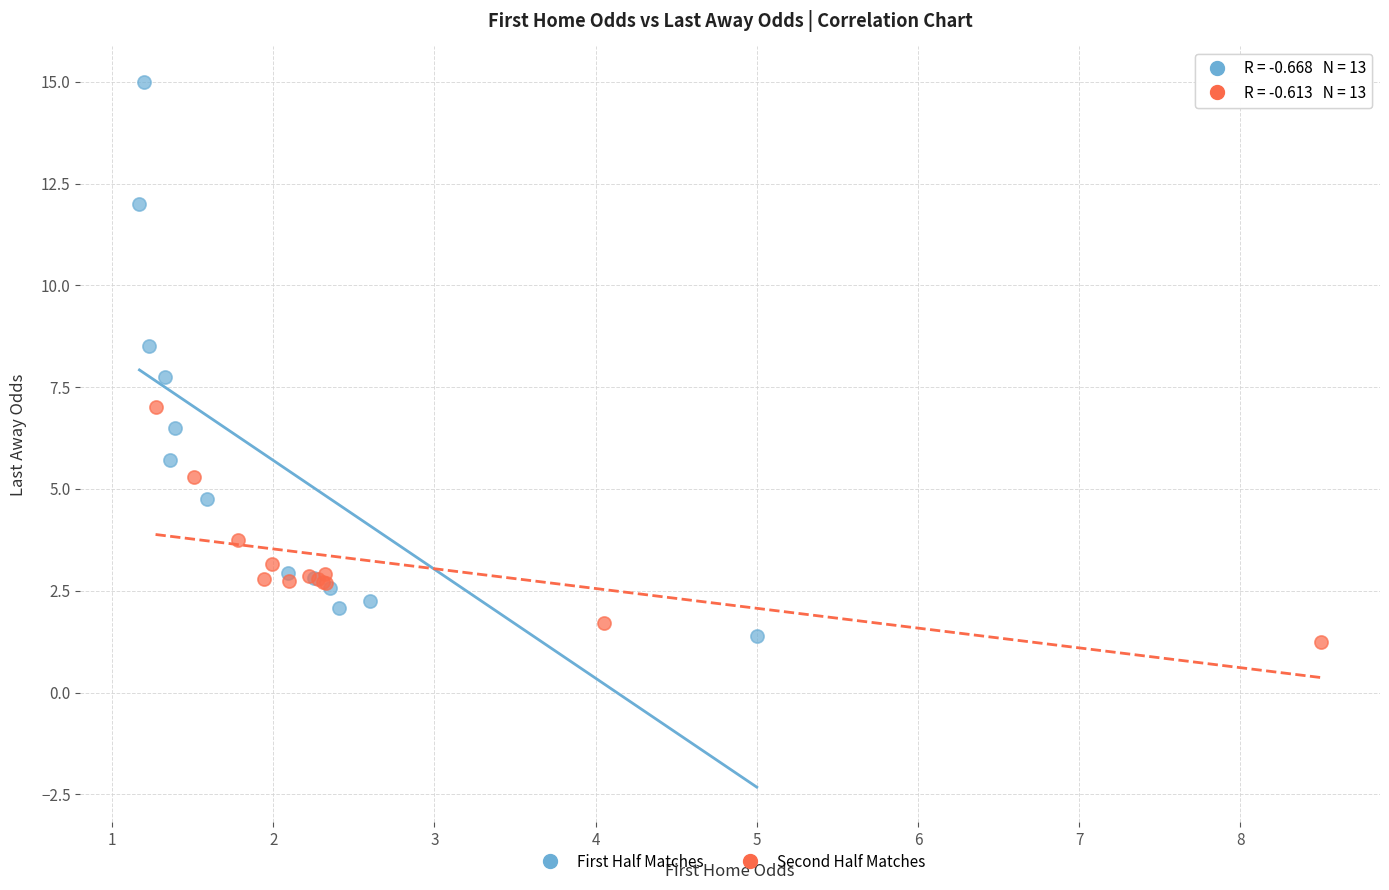

Which series contains the highest Y value?

First Half Matches